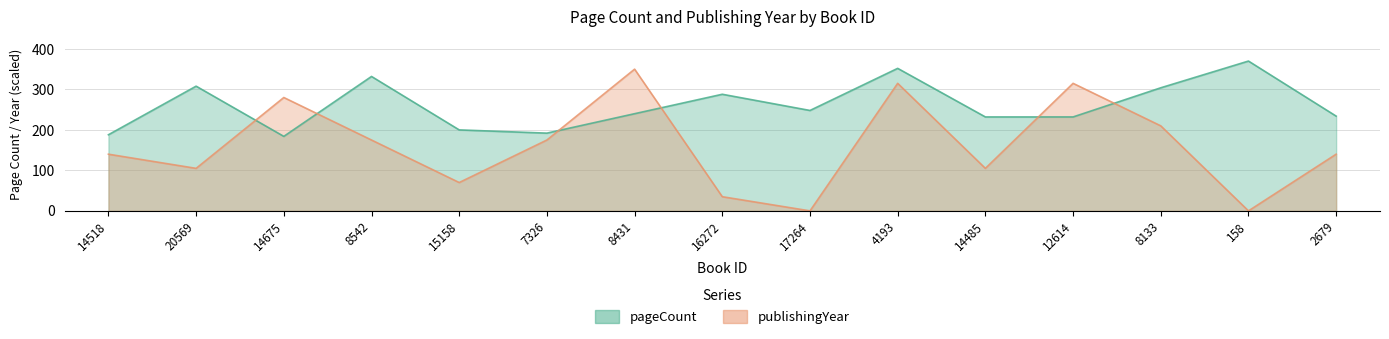

What is the label of the 7th point from the left?

8431